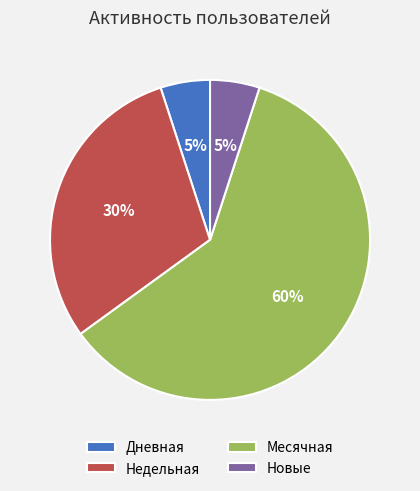

To the nearest percent, what is the average slice percentage?

25%